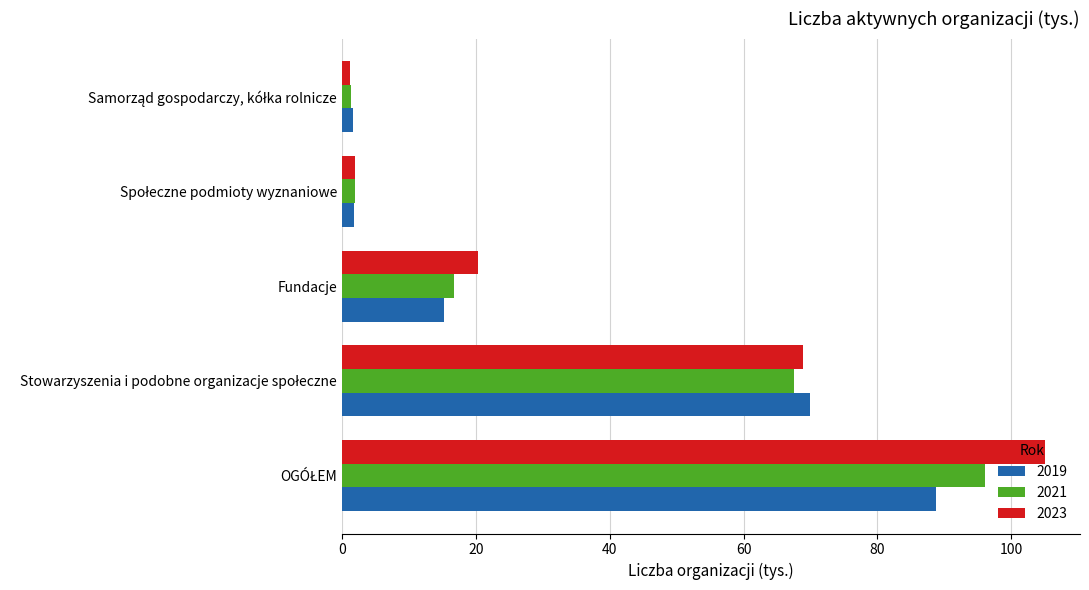

What is the maximum value shown in the chart?

105.0